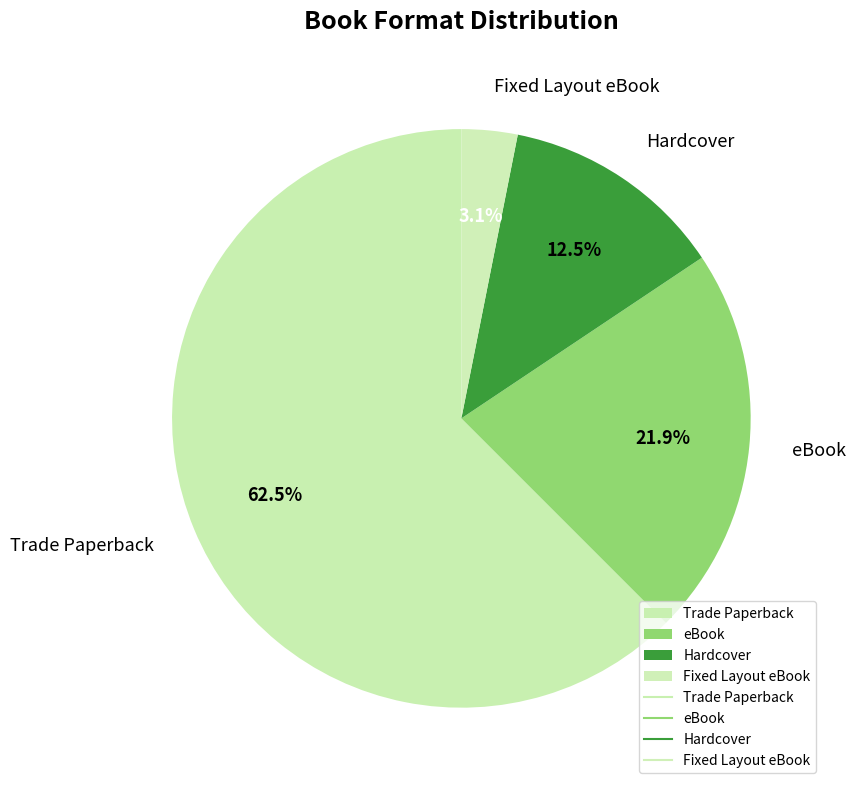

The Fixed Layout eBook slice represents 17% of the pie. True or false?

False